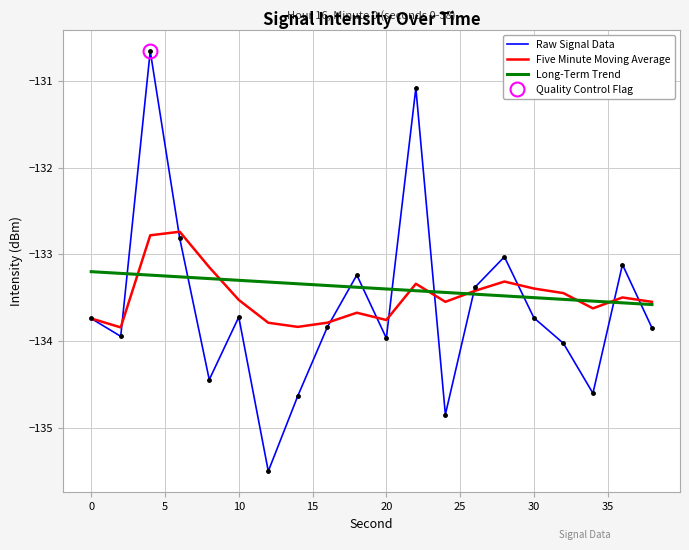

True or false: Long-Term Trend and Raw Signal Data intersect in this chart.

True